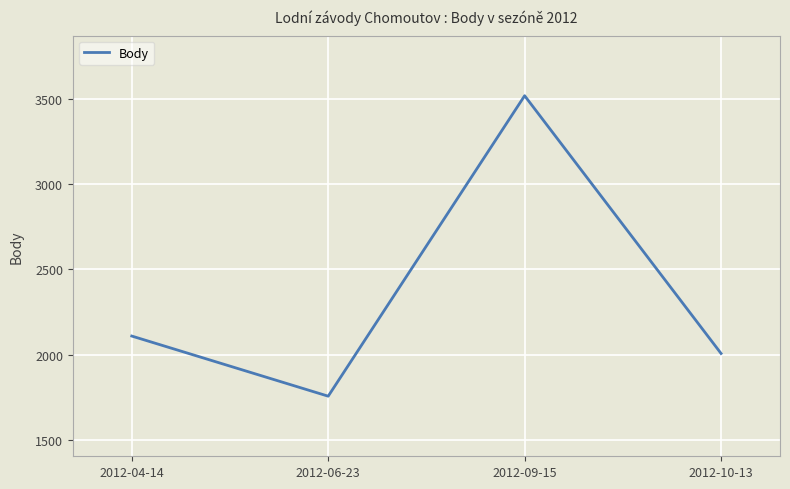

Reading left to right, transcribe all the data shown in this chart.

2110	1758	3517	2008